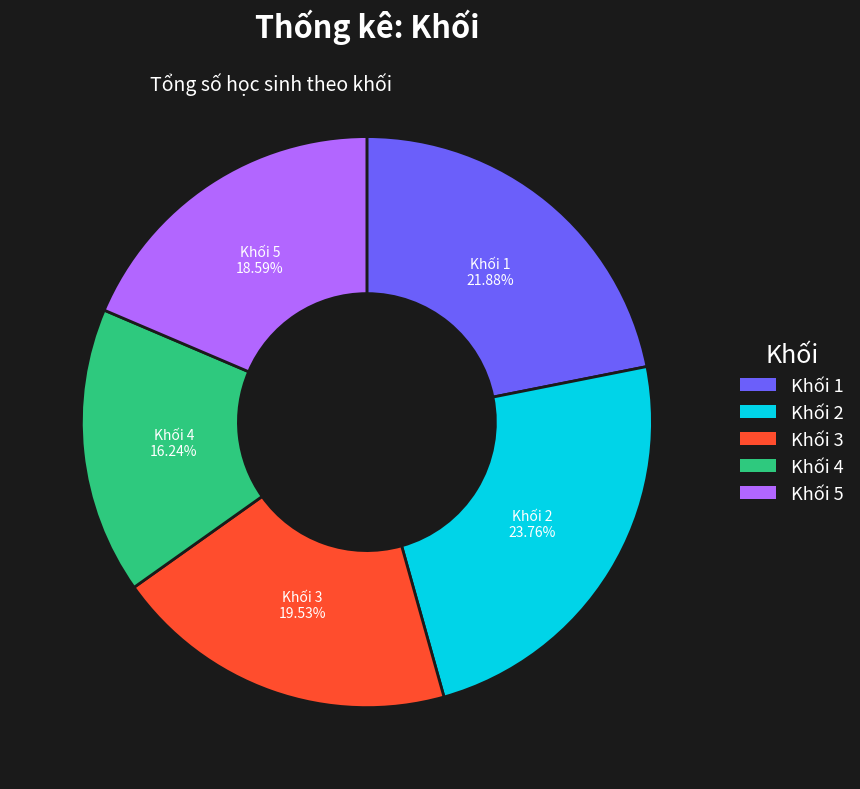

What is the smallest slice in the pie chart?

Khối 4